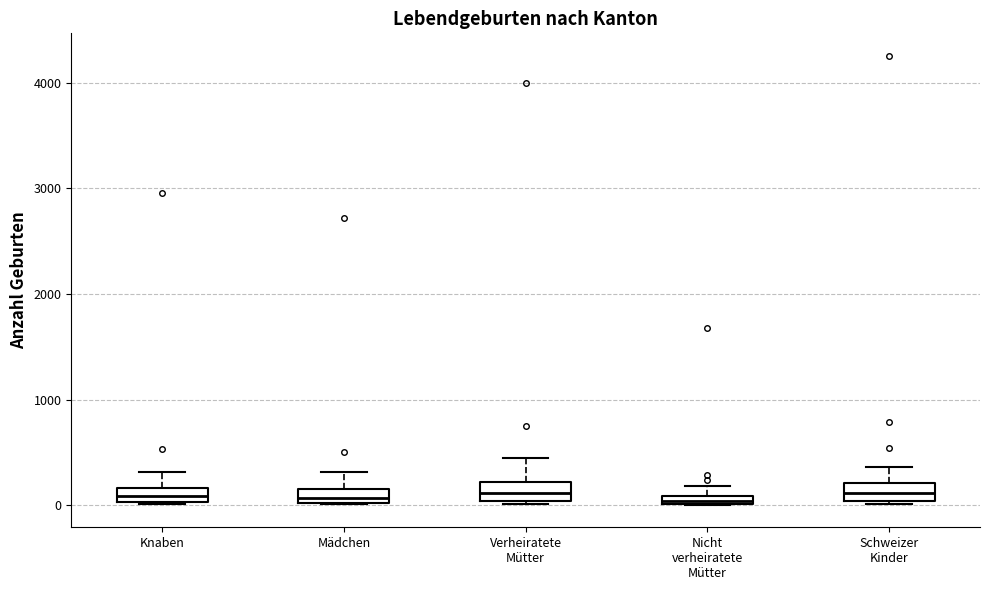

Where does the upper whisker of the box for Schweizer Kinder end on the y-axis? The values are not printed on the chart, so give them approximately, as read against the axis.

400